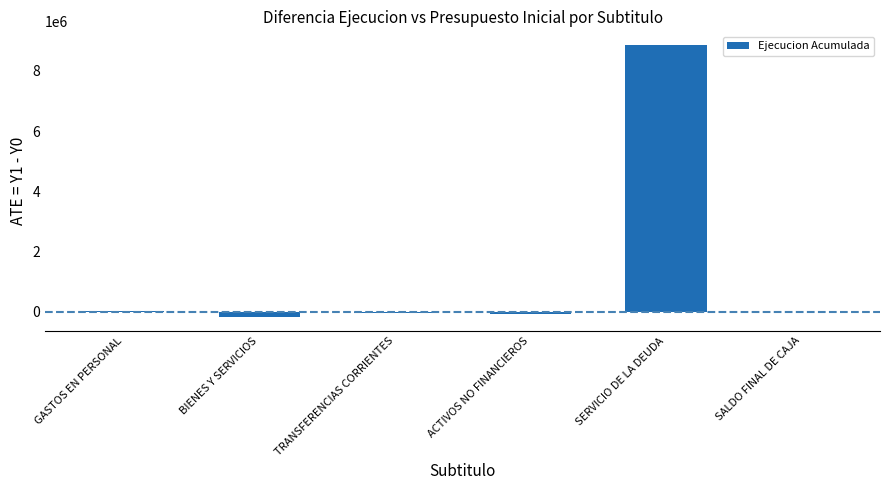

What is the sum of all values?

8622407